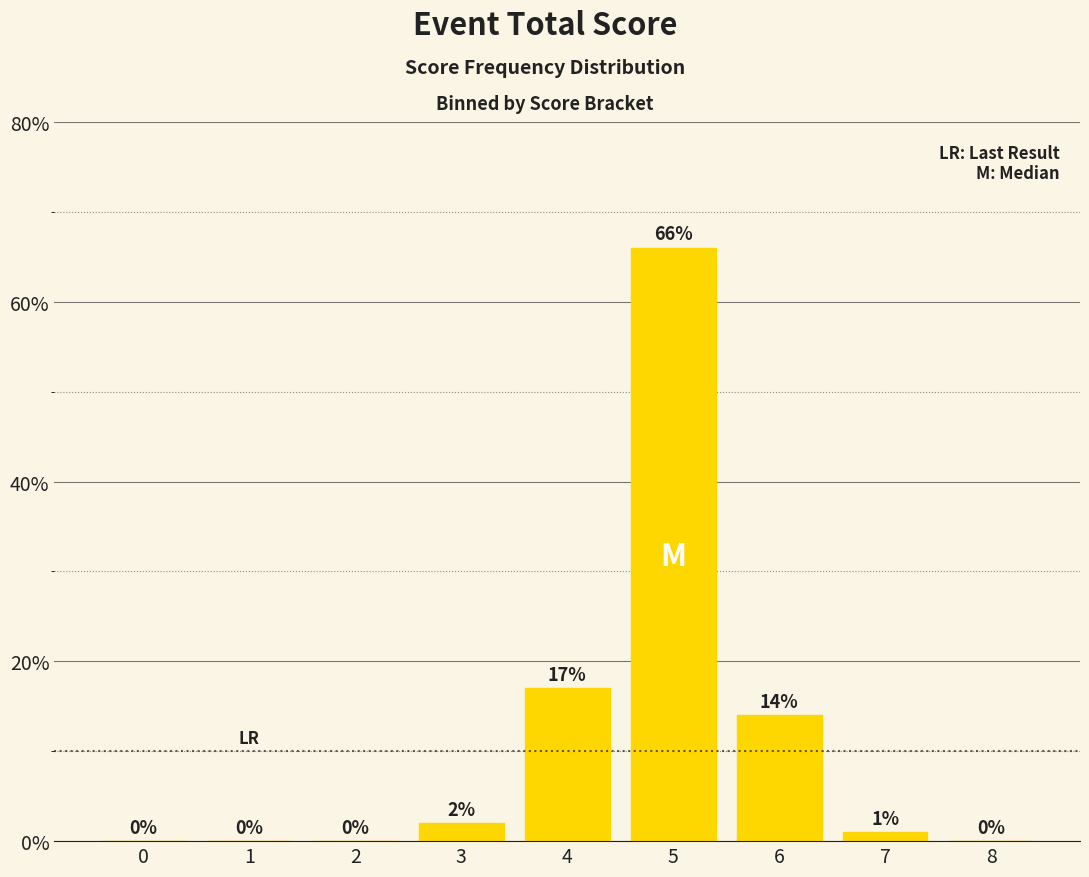

Is it true that the value at 0 is -20.3?

False